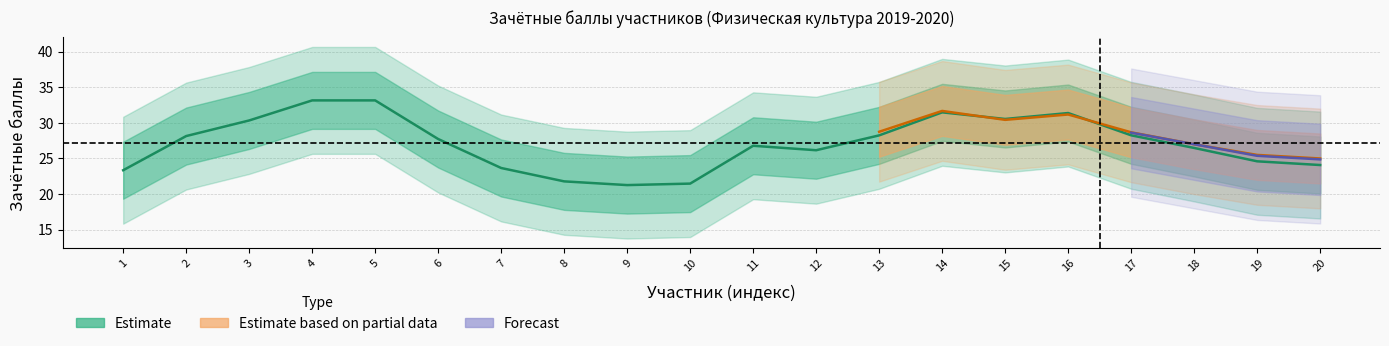

Is the value of Estimate at 11 greater than the value of Forecast at 10?

Yes